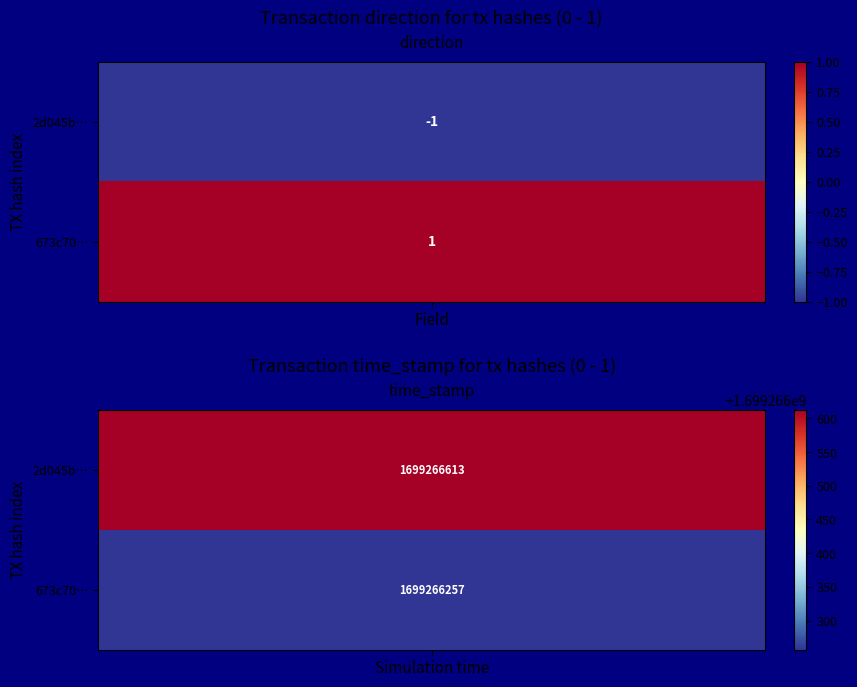

Is it true that 2d045b345a941ea6f8748f8d62753905fd82a6f equals 0 at 0?

False